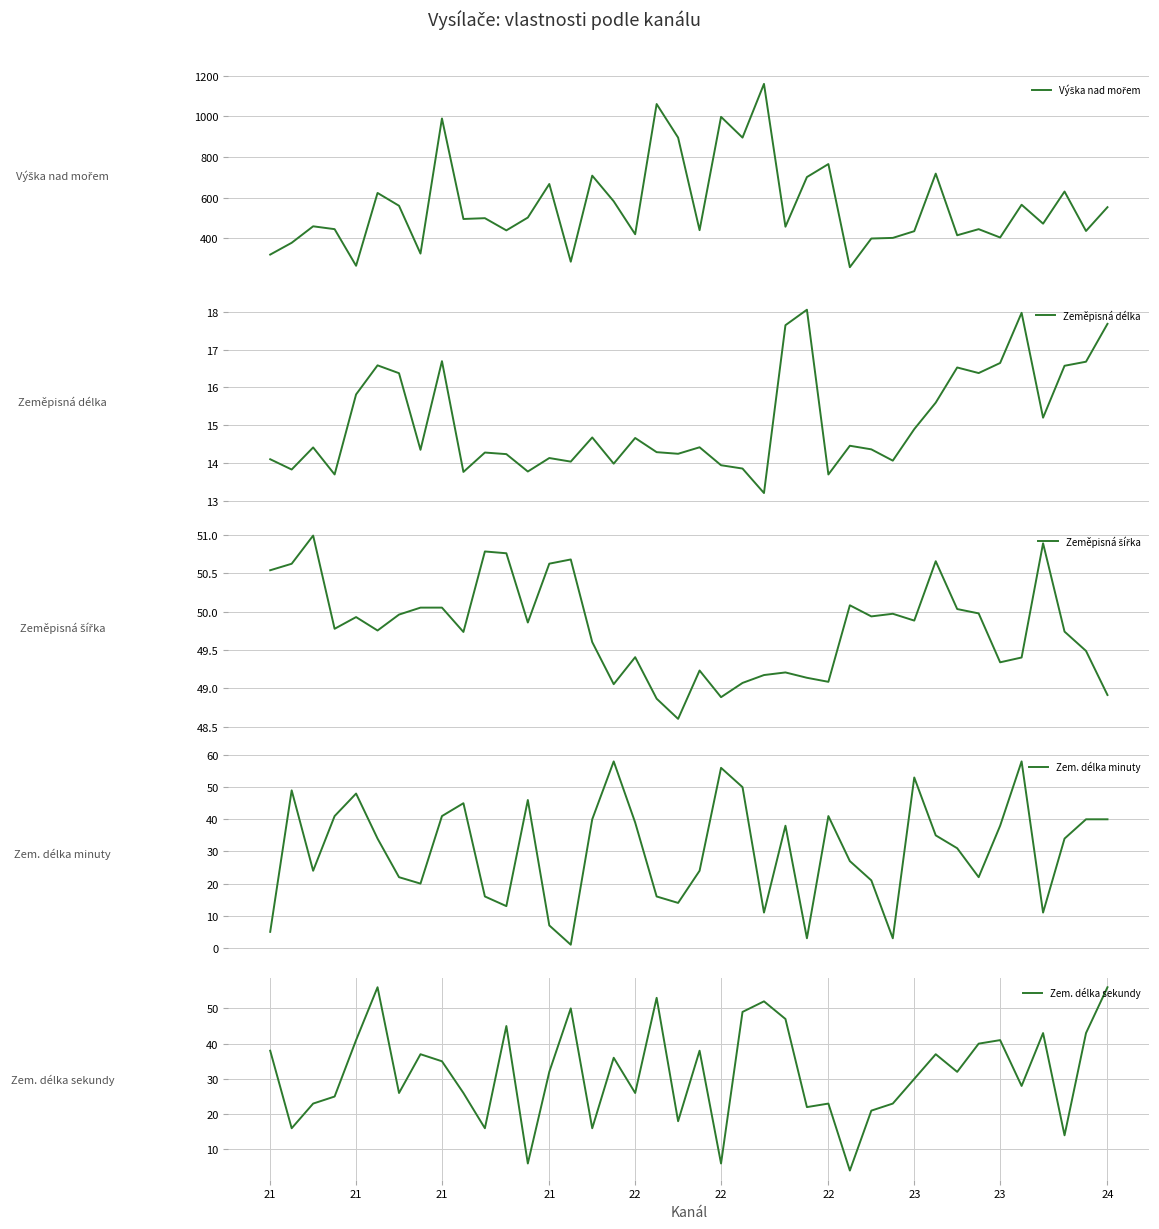

What is the lowest value of the Zeměpisná délka series?

13.2